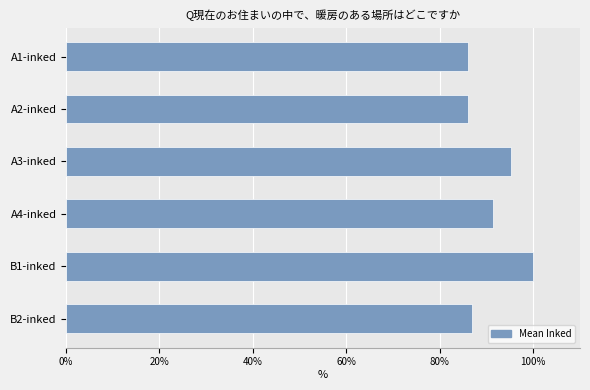

What is the label of the 1st bar from the bottom?

B2-inked